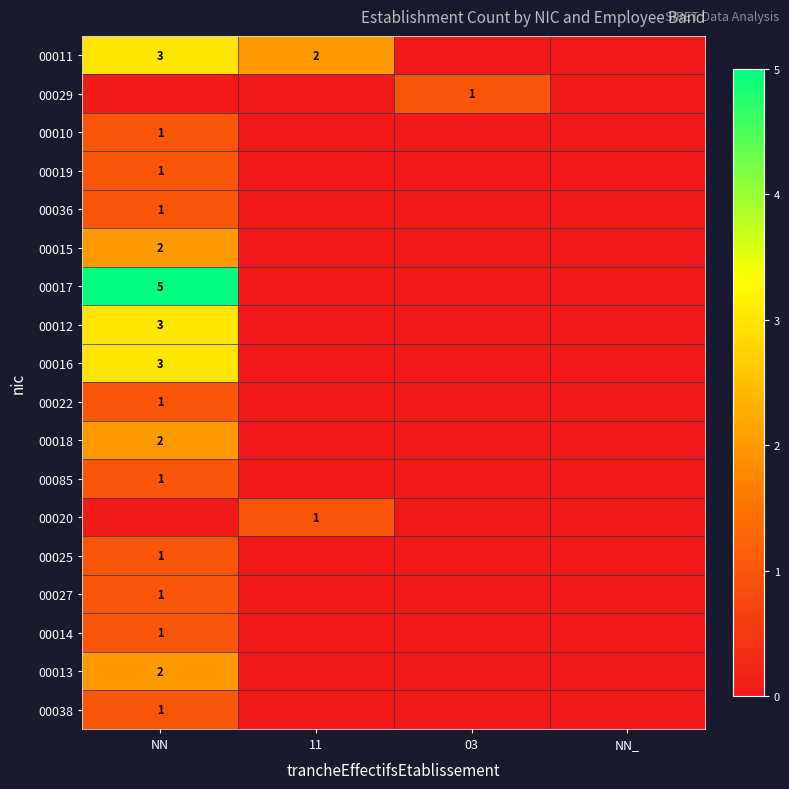

Which category has the lowest value across all series?

03